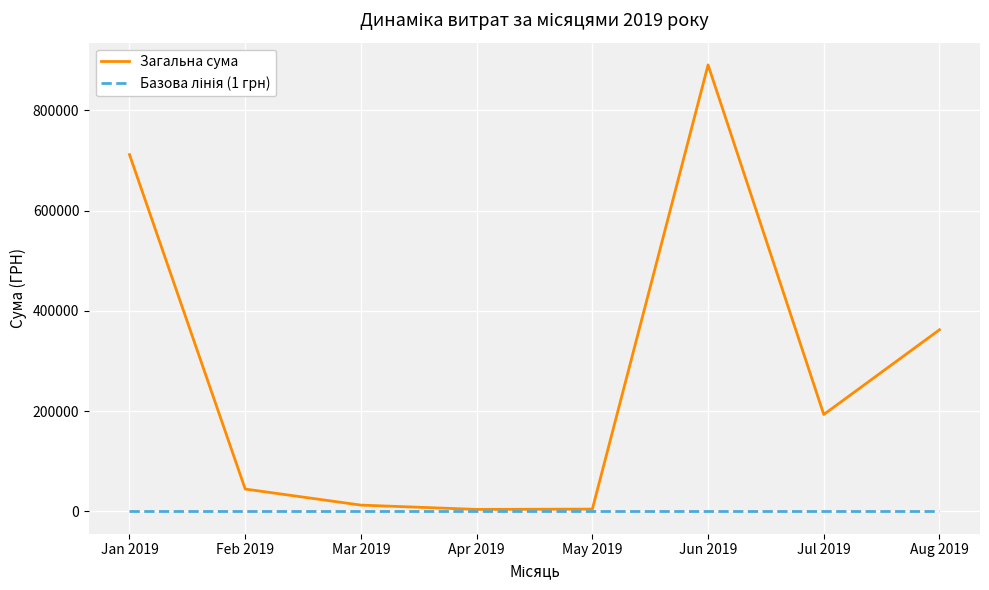

What is the difference between the maximum and minimum values in the Загальна сума series?

886722.4